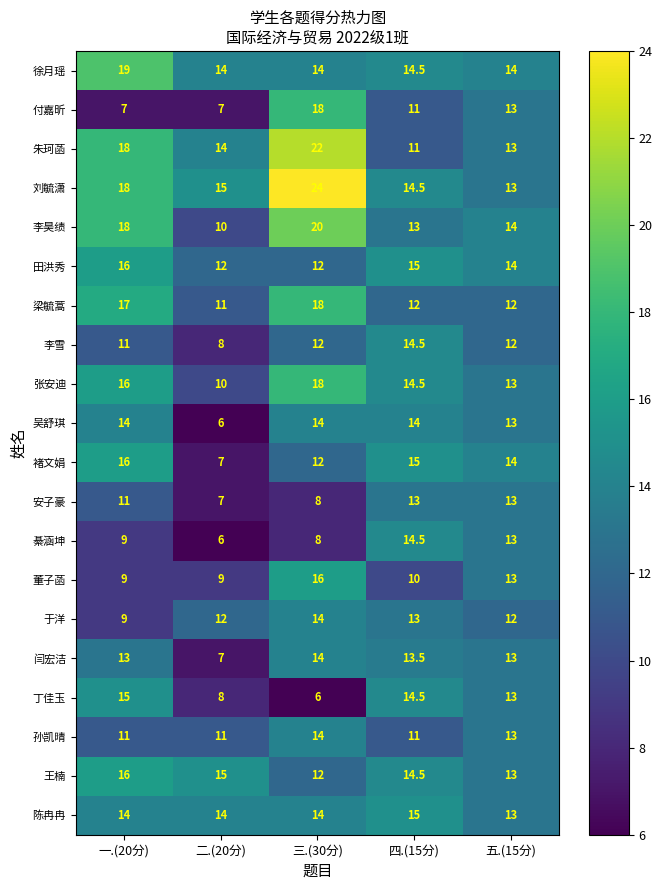

What is the total value across all series at 一.(20分)?

277.0